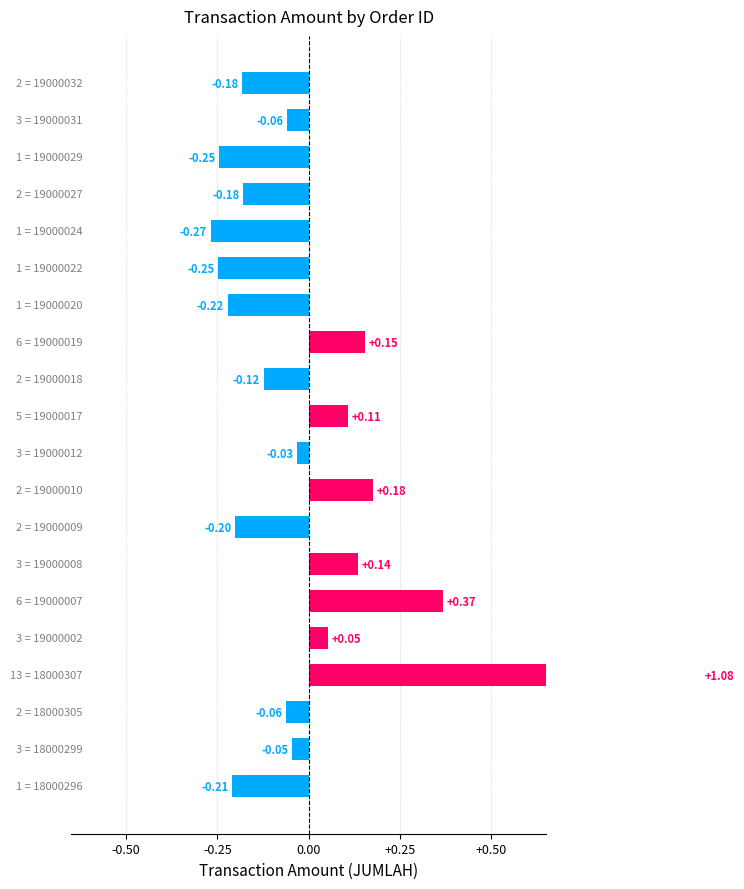

How many bars are there in total?

20